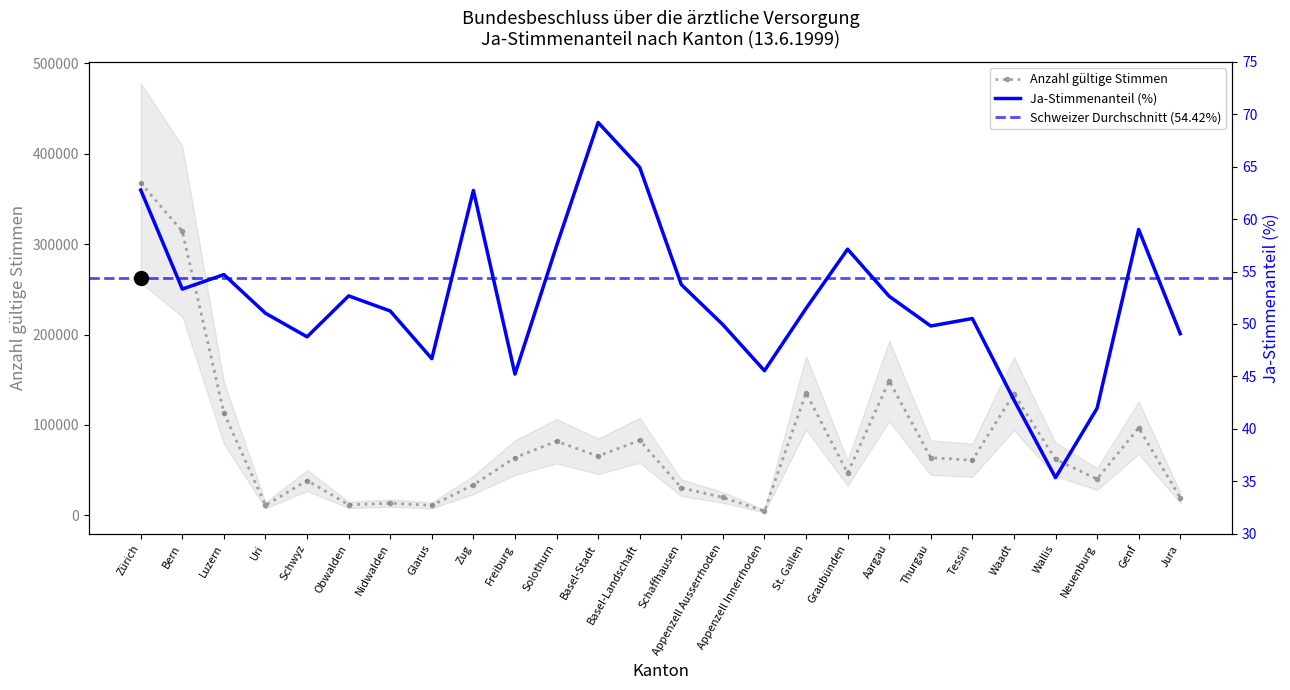

How many values are below 51?

11